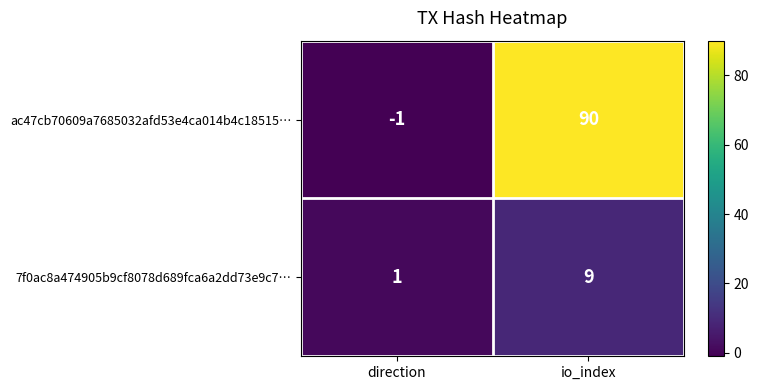

The ac47cb70609a7685032afd53e4ca014b4c18515… series shows 159 at io_index. True or false?

False